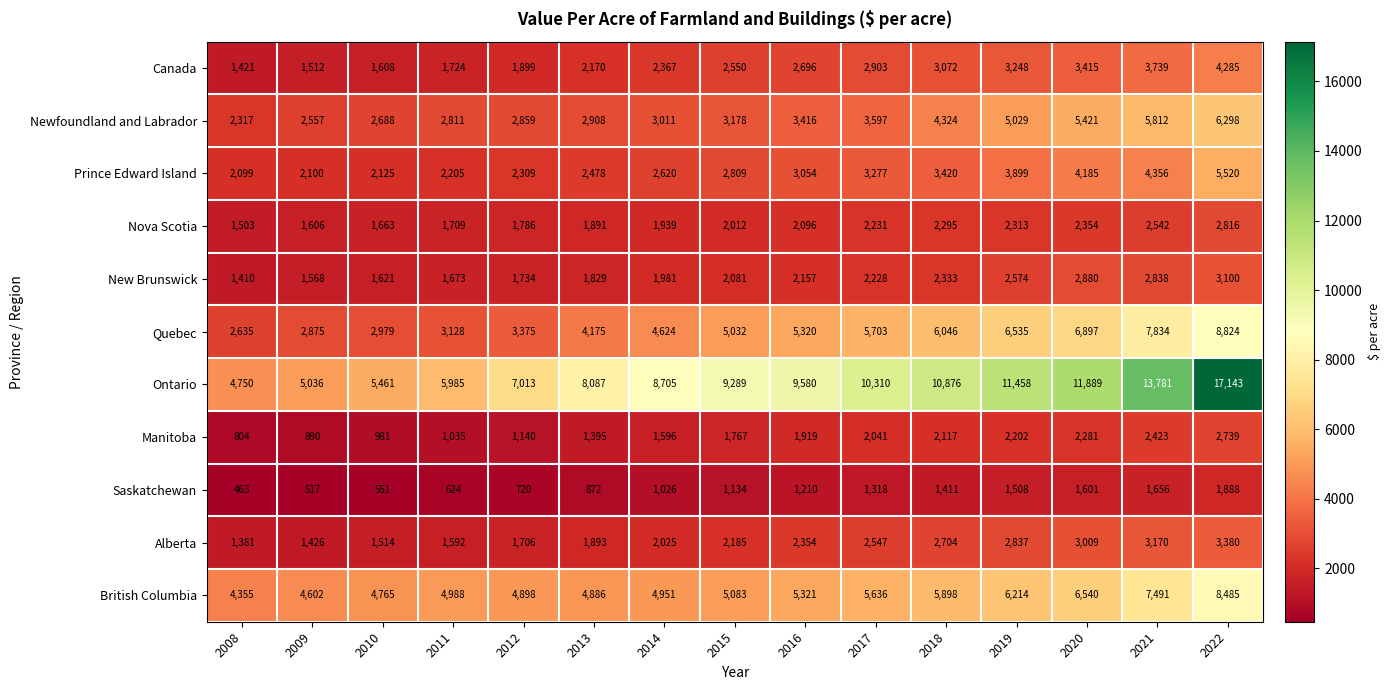

At which category is the sum across all series the highest?

2022